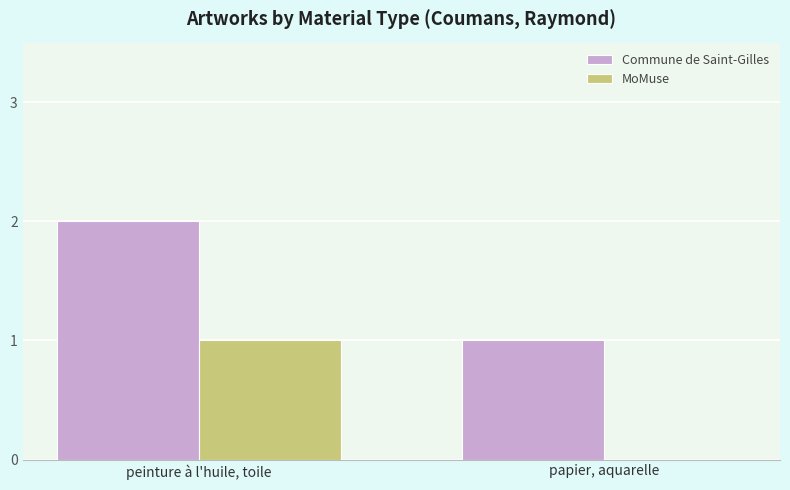

What is the sum of all Commune de Saint-Gilles values?

3